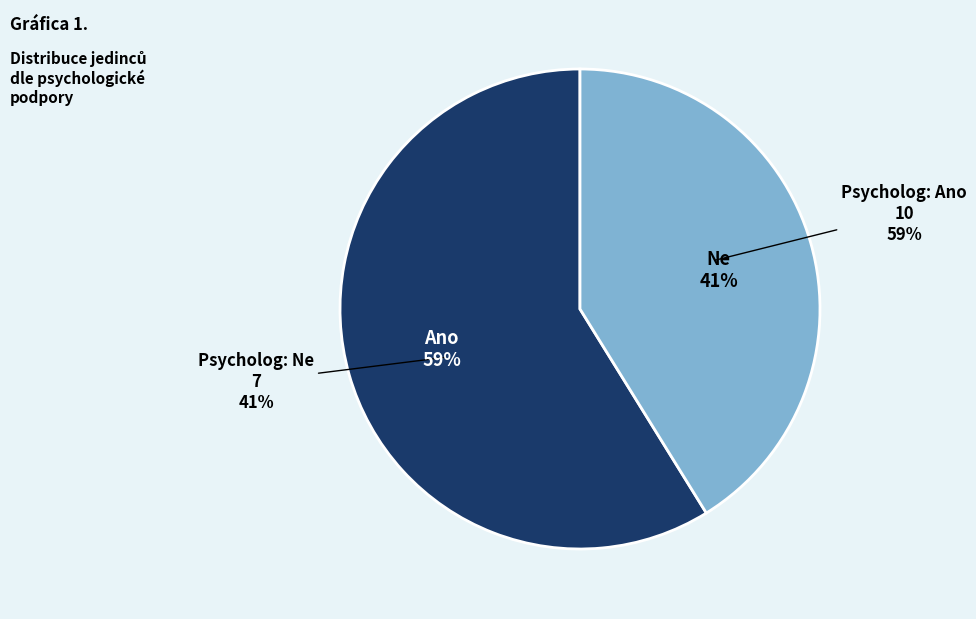

True or false: 2 accounts for 0% of the total.

True